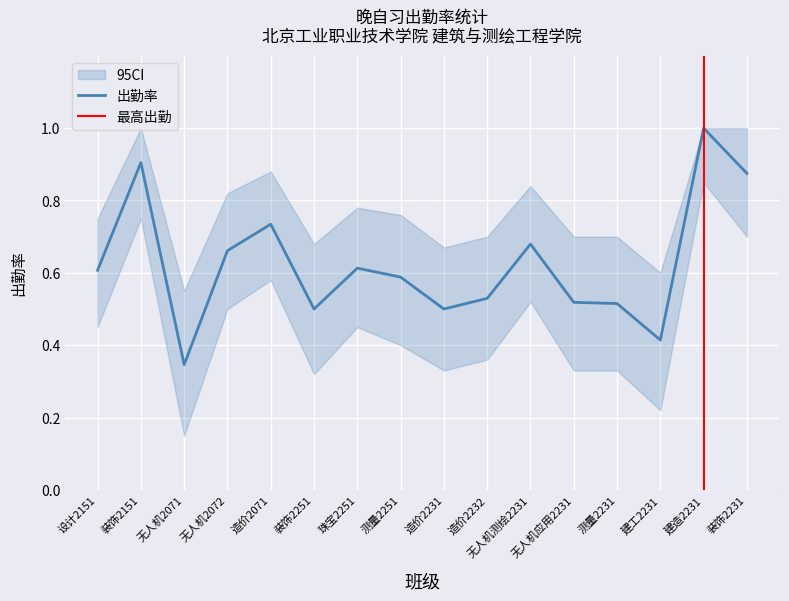

Reading left to right, transcribe all the data shown in this chart.

出勤率: 设计2151=0.6	装饰2151=0.9	无人机2071=0.3	无人机2072=0.7	造价2071=0.7	装饰2251=0.5	珠宝2251=0.6	测量2251=0.6	造价2231=0.5	造价2232=0.5	无人机测绘2231=0.7	无人机应用2231=0.5	测量2231=0.5	建工2231=0.4	建造2231=1.0	装饰2231=0.9
出勤率_upper: 设计2151=0.8	装饰2151=1.0	无人机2071=0.6	无人机2072=0.8	造价2071=0.9	装饰2251=0.7	珠宝2251=0.8	测量2251=0.8	造价2231=0.7	造价2232=0.7	无人机测绘2231=0.8	无人机应用2231=0.7	测量2231=0.7	建工2231=0.6	建造2231=1.0	装饰2231=1.0
出勤率_lower: 设计2151=0.5	装饰2151=0.8	无人机2071=0.1	无人机2072=0.5	造价2071=0.6	装饰2251=0.3	珠宝2251=0.5	测量2251=0.4	造价2231=0.3	造价2232=0.4	无人机测绘2231=0.5	无人机应用2231=0.3	测量2231=0.3	建工2231=0.2	建造2231=0.8	装饰2231=0.7